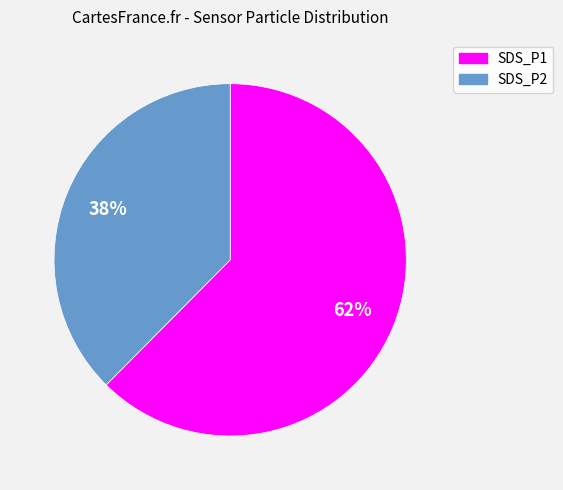

Between SDS_P1 and SDS_P2, which is larger?

SDS_P1